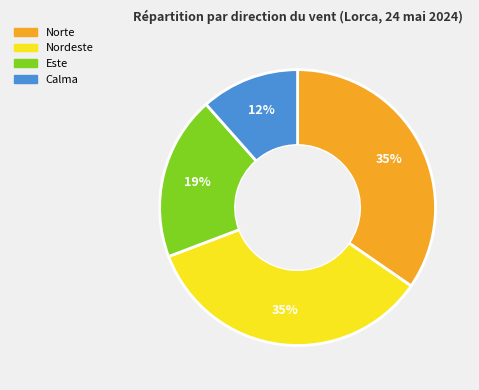

Is there any slice that represents more than half of the pie?

No